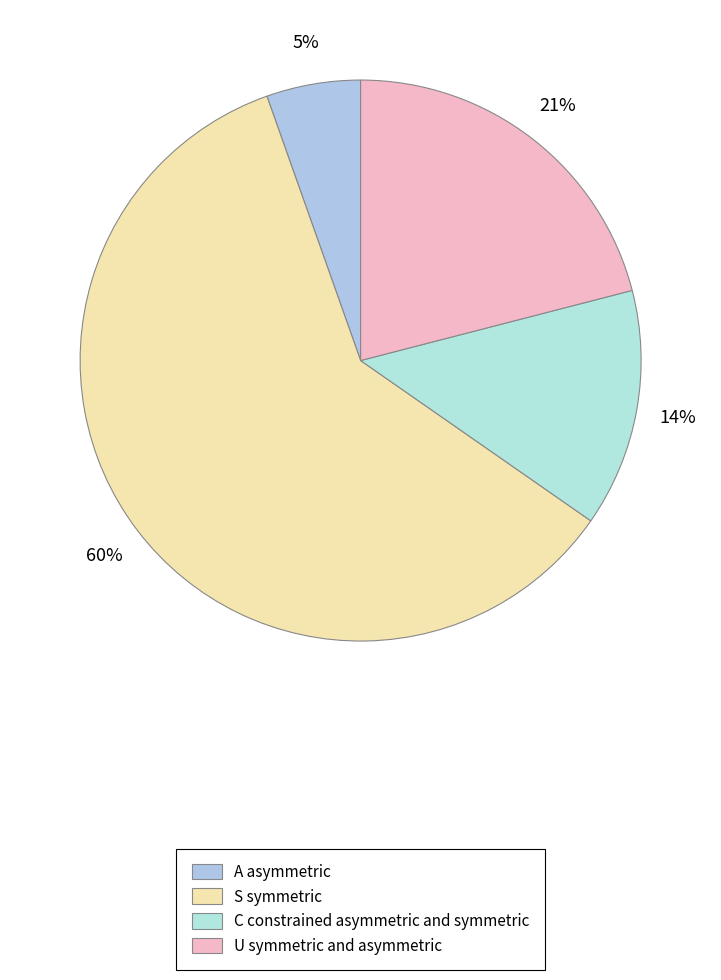

Is there a majority slice in this chart?

Yes